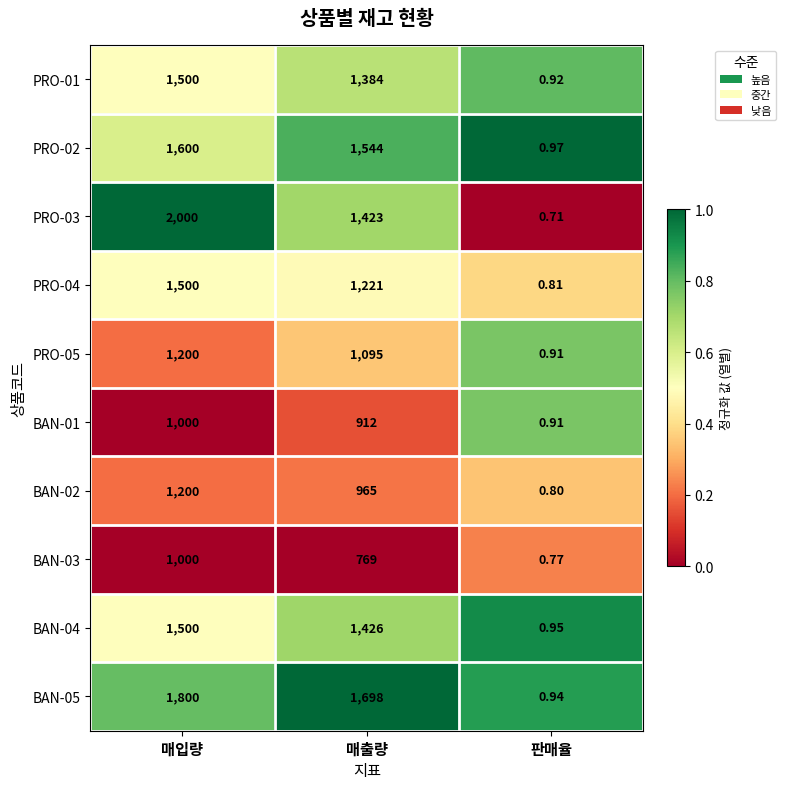

What is the difference between the highest and lowest values at 판매율?

0.3